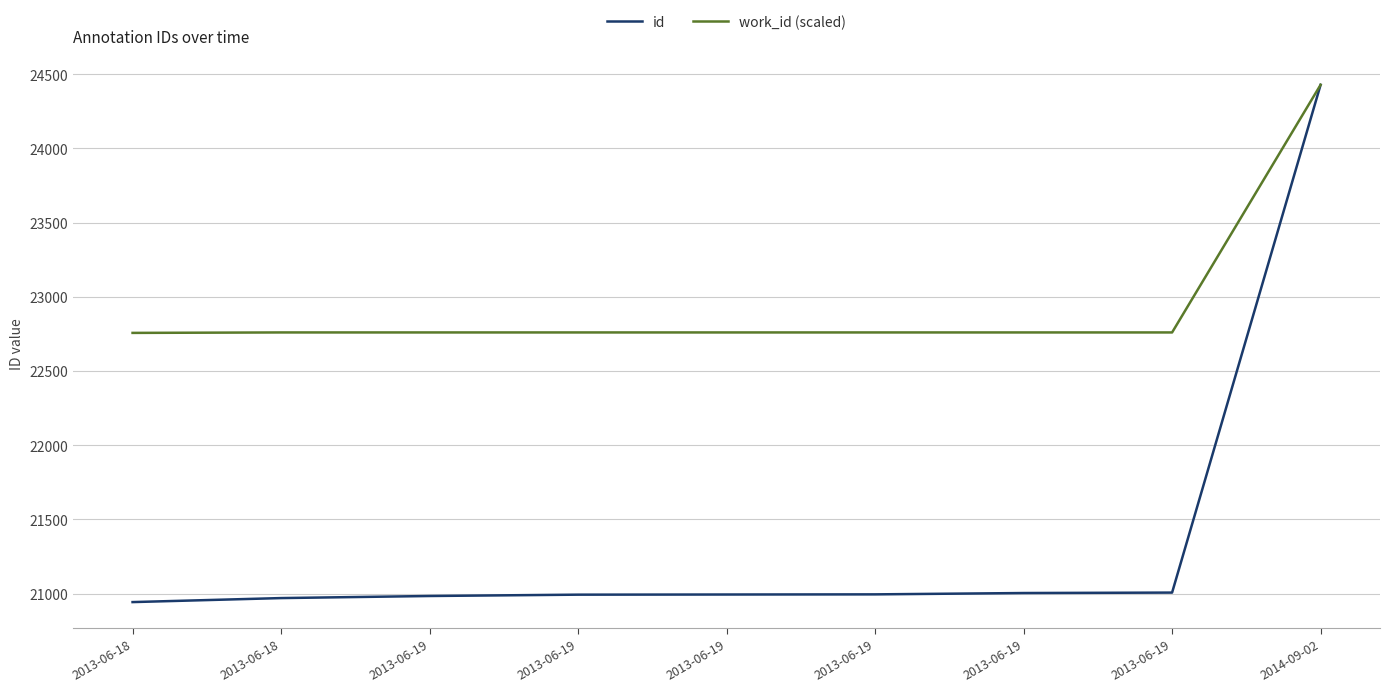

What are all the series names shown in the legend?

id, work_id (scaled)